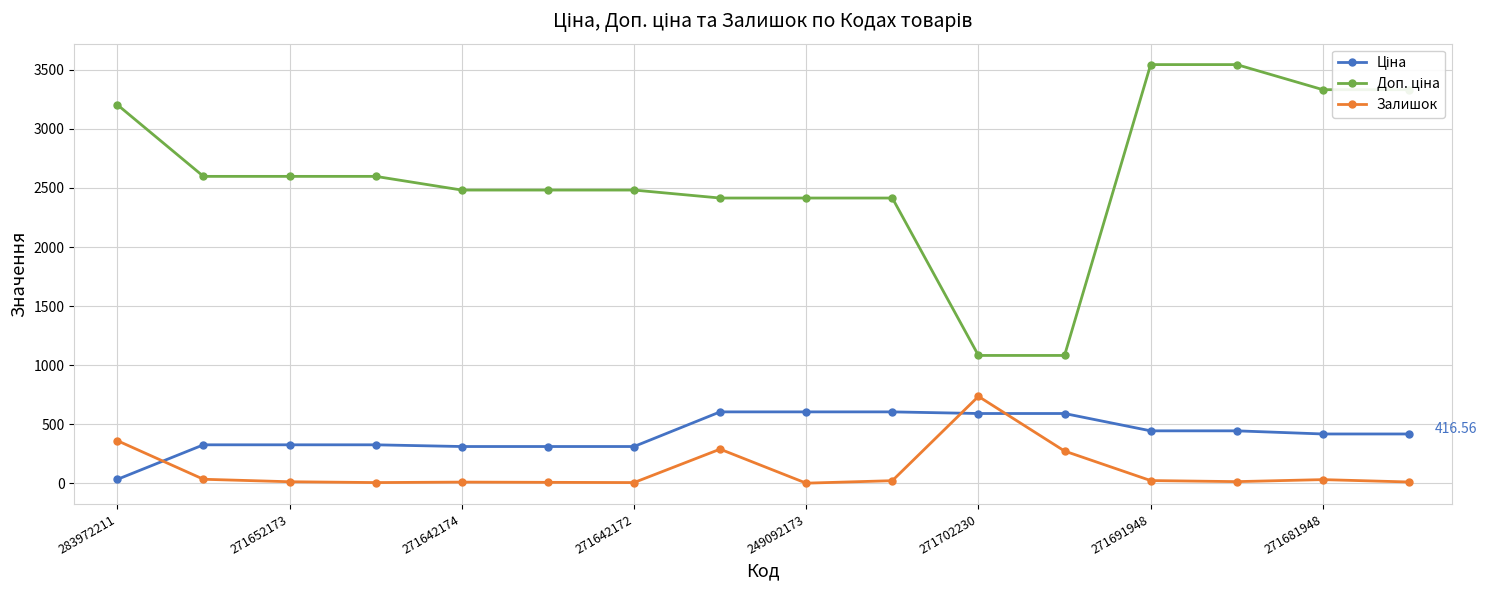

Which series has the largest total across all categories?

Доп. ціна